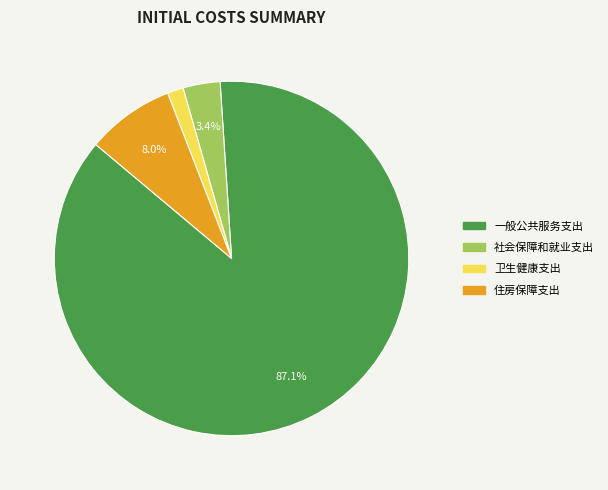

To the nearest percent, what is the combined percentage of 社会保障和就业支出 and 住房保障支出?

11%